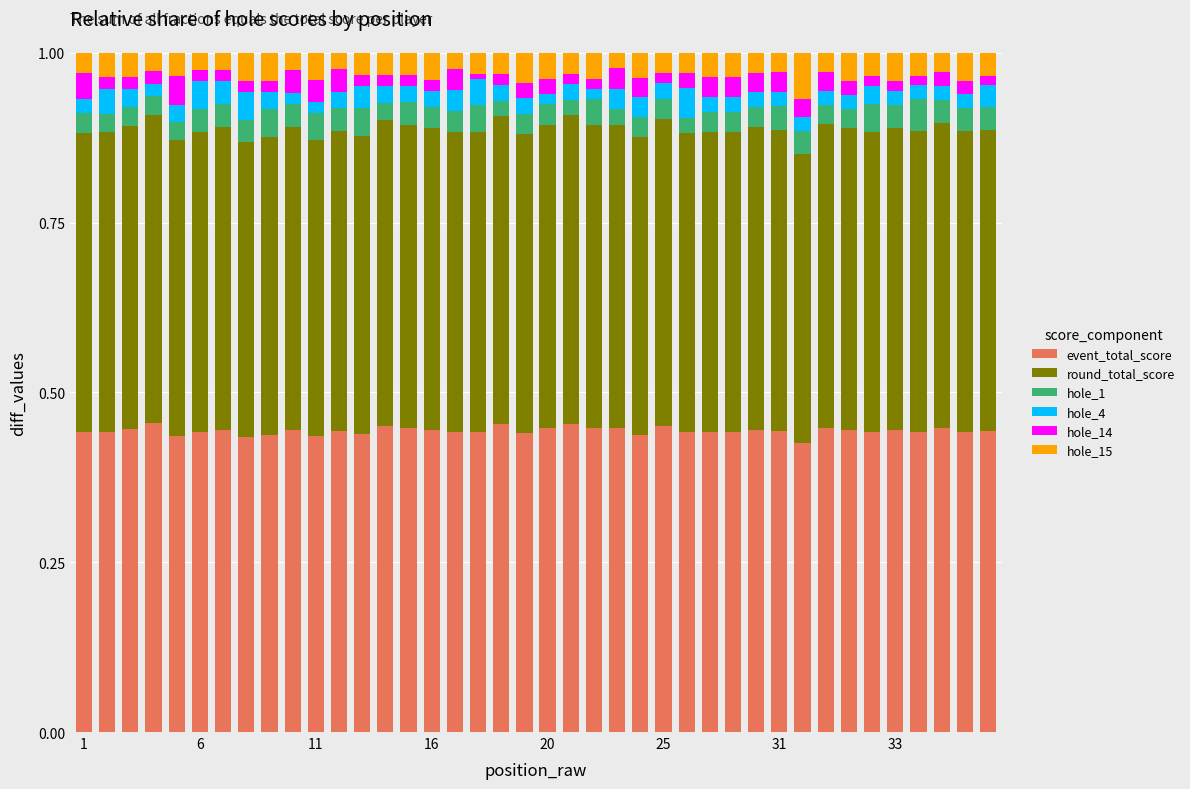

What are all the series names shown in the legend?

event_total_score, round_total_score, hole_1, hole_4, hole_14, hole_15